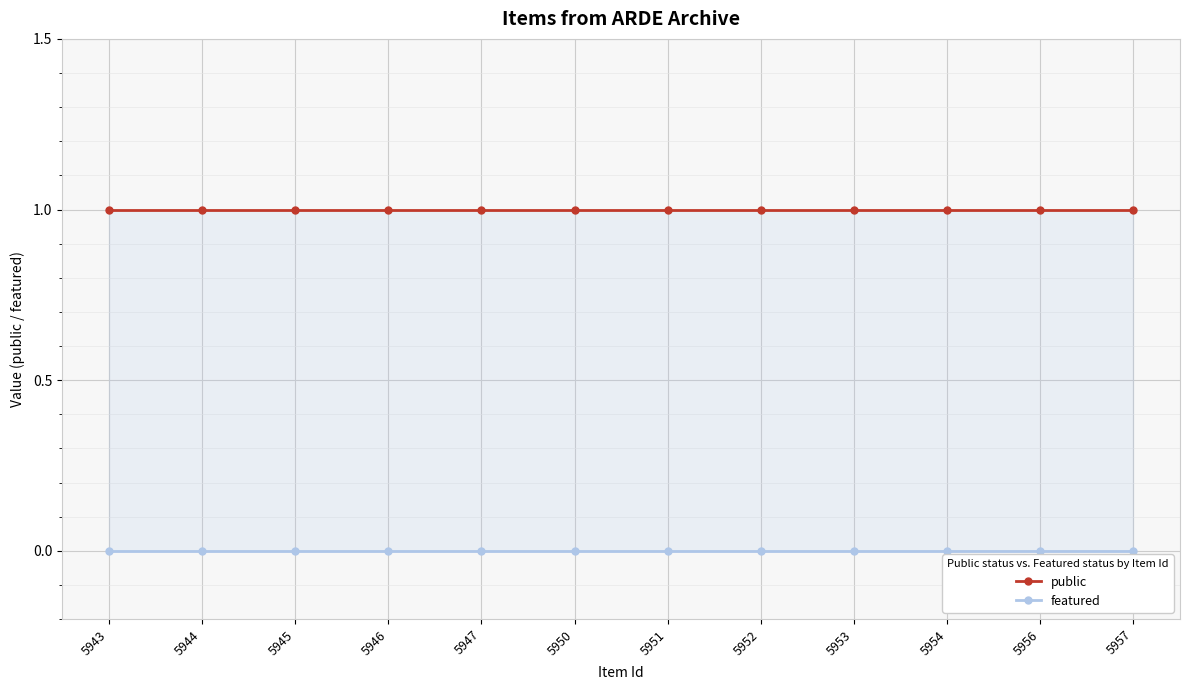

What is the total value across all series at 5950?

1